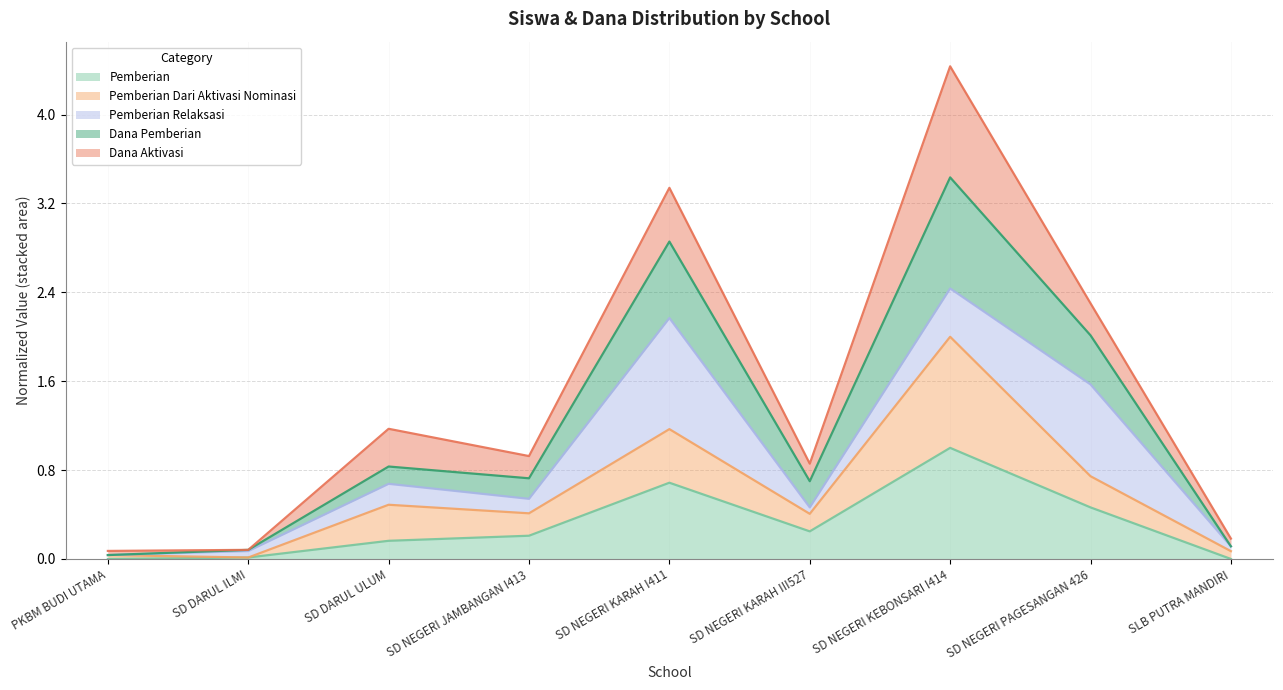

The value of Pemberian at SD NEGERI KARAH III527 is 0.2. True or false?

True